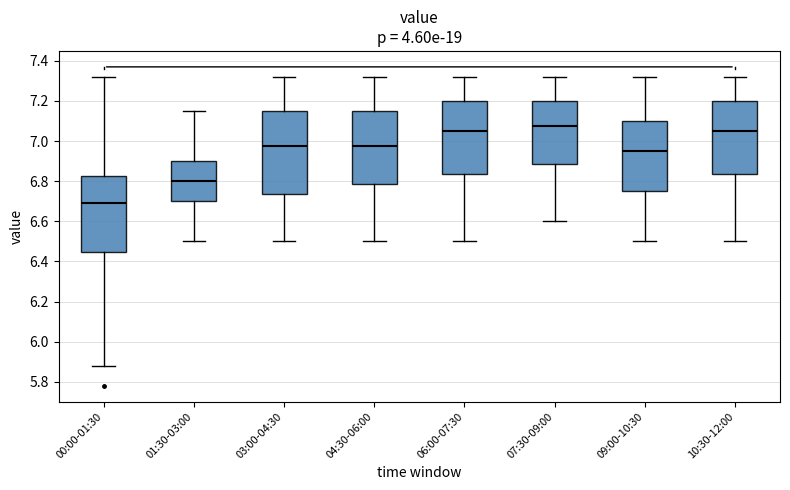

Where does the median line of the box for 09:00-10:30 sit on the y-axis? The values are not printed on the chart, so give them approximately, as read against the axis.

6.96